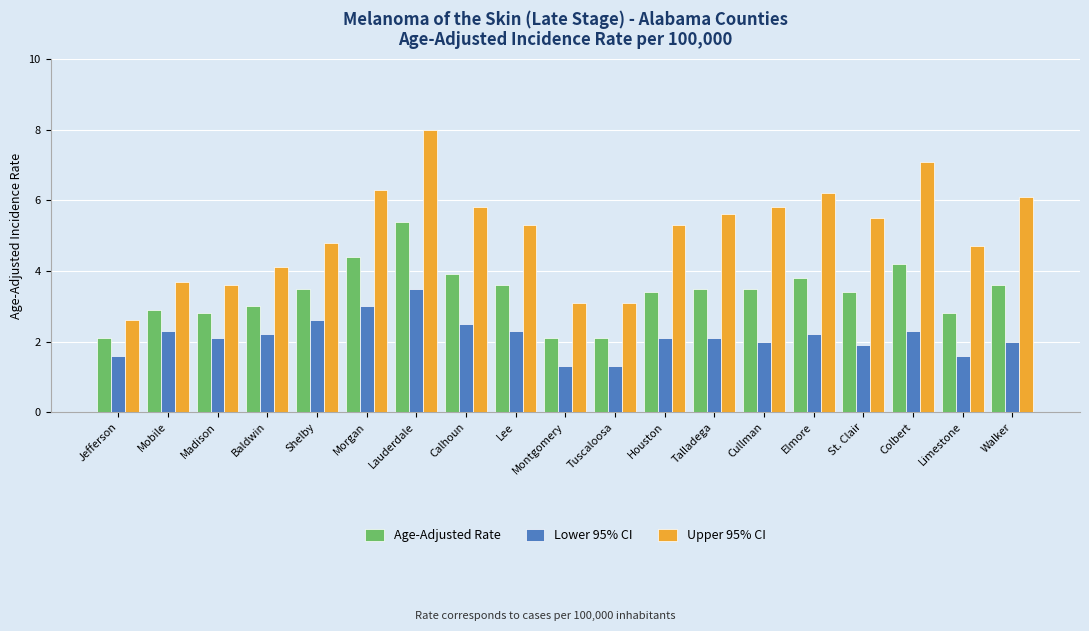

What are all the series names shown in the legend?

Age-Adjusted Rate, Lower 95% CI, Upper 95% CI